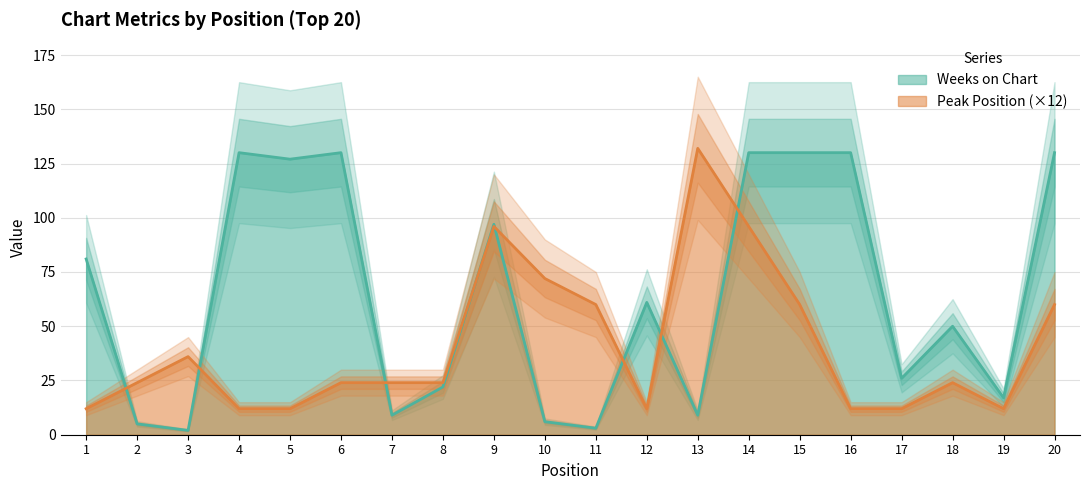

How many values in the Peak Position series are below 24?

7